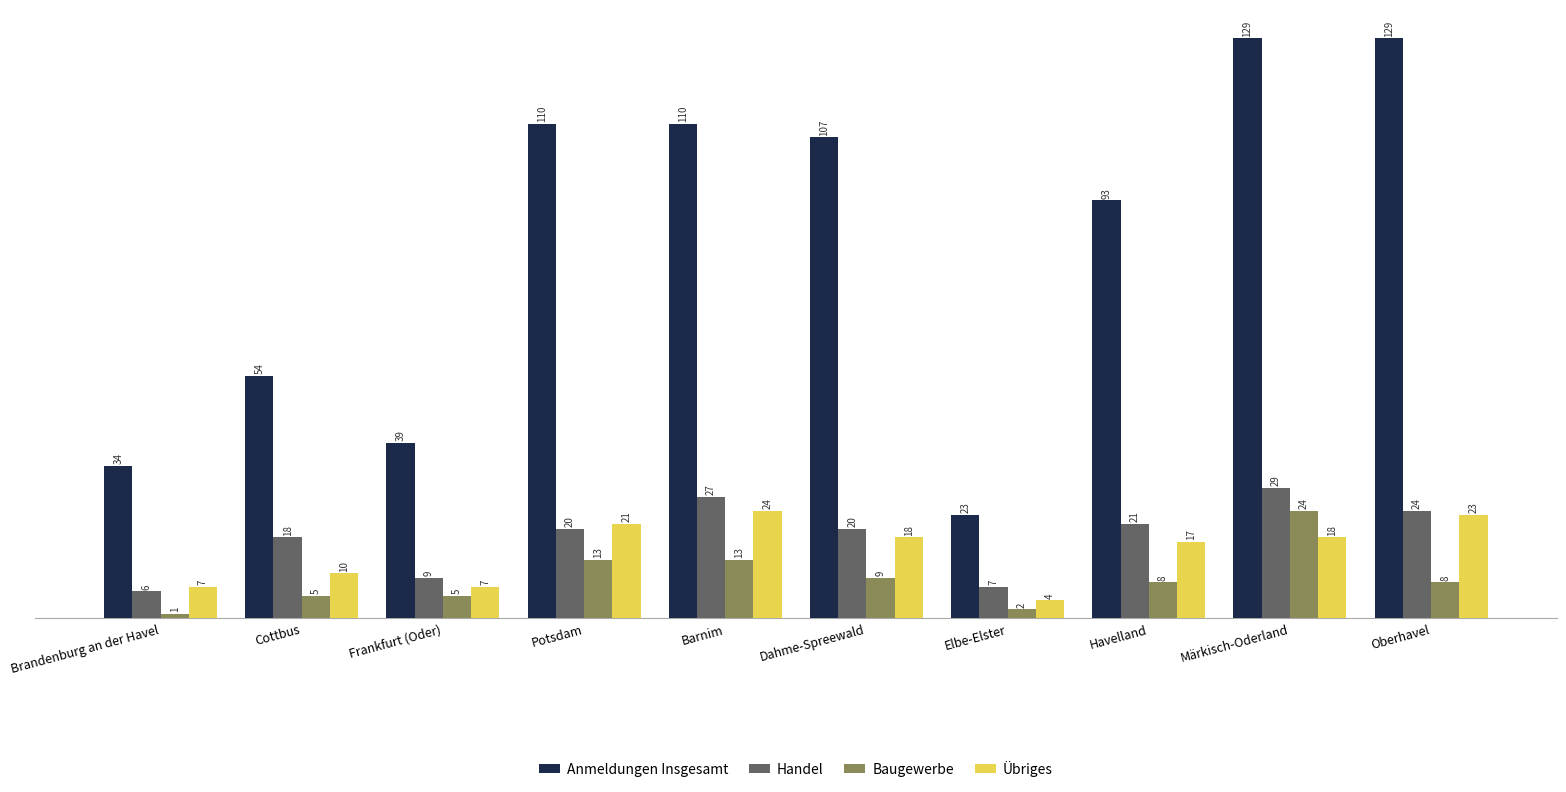

How many series are shown in this chart?

4